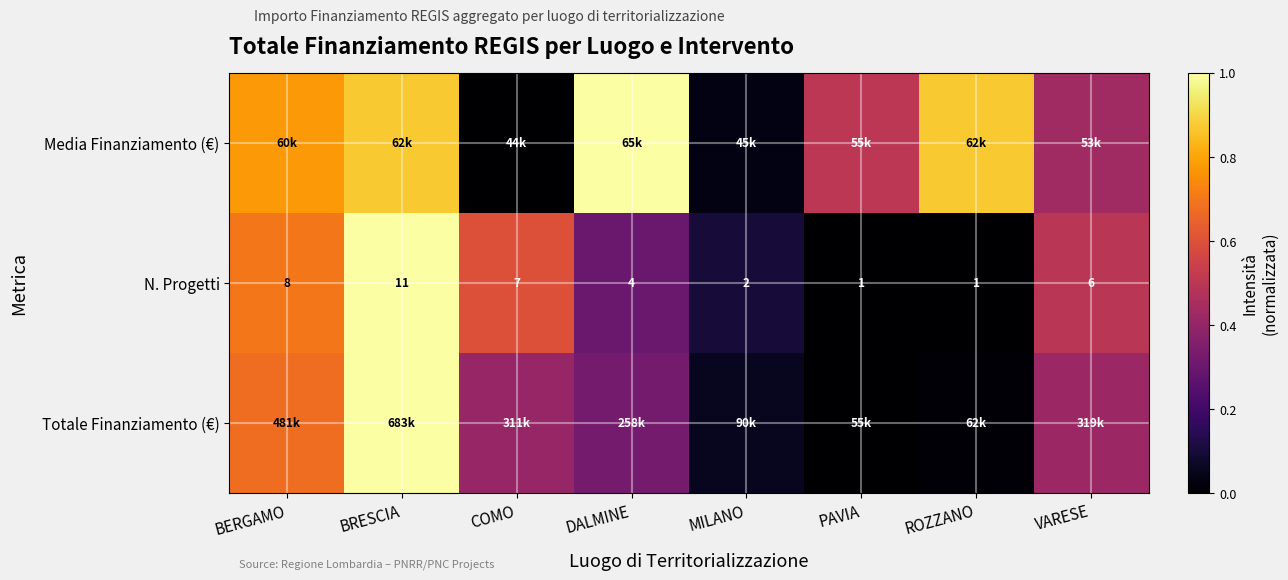

At which label does N. Progetti first exceed 6?

BERGAMO